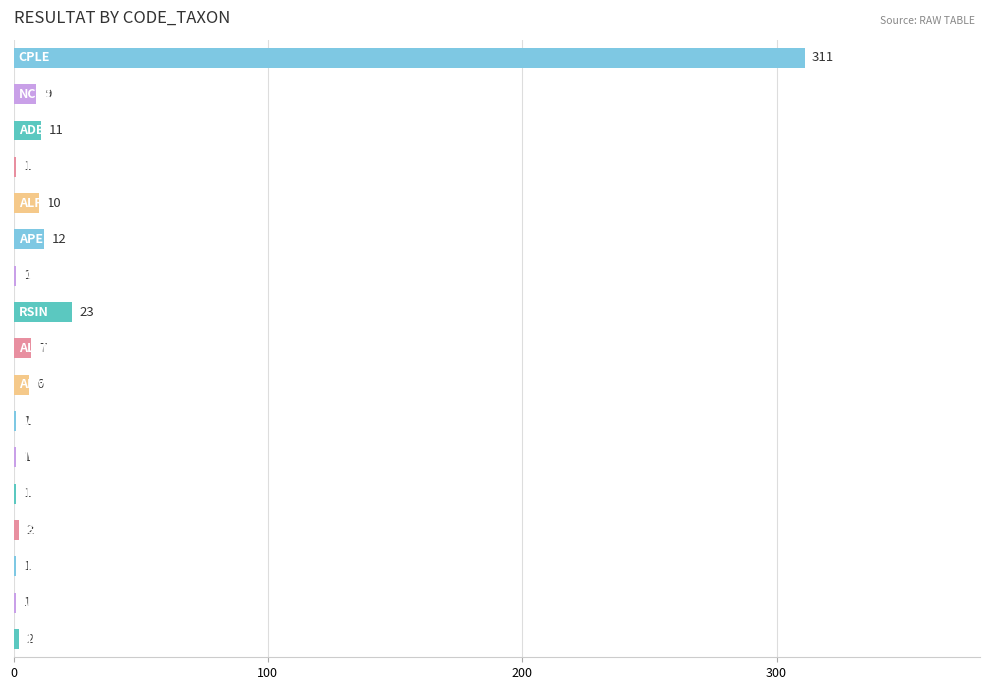

What is the sum of all values?

400